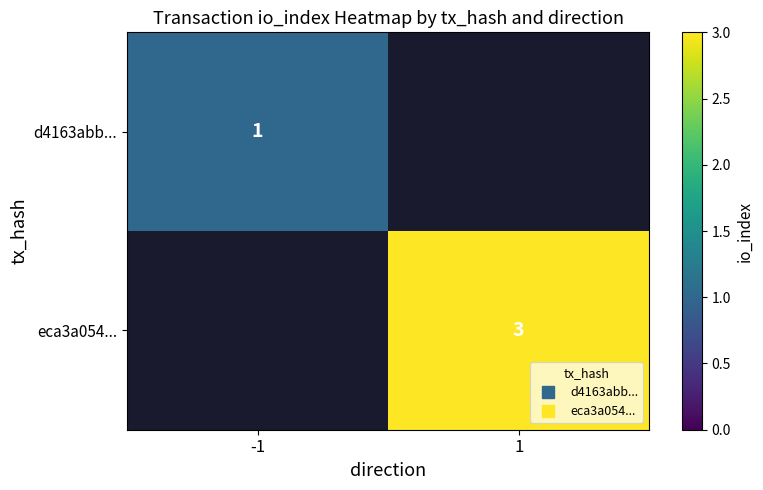

What value does the d4163abb... series have at -1?

1